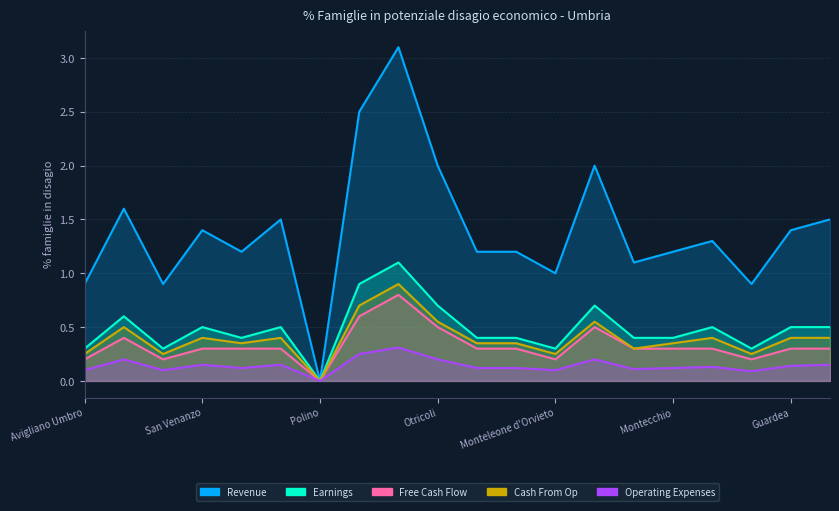

Rank the series at Polino from lowest to highest value.

Revenue, Earnings, Free Cash Flow, Cash From Op, Operating Expenses